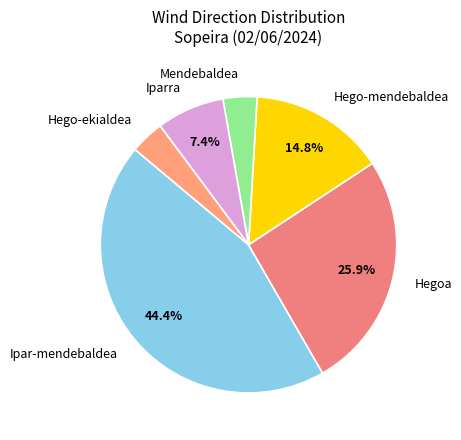

Which has a higher value, Hegoa or Ipar-mendebaldea?

Ipar-mendebaldea